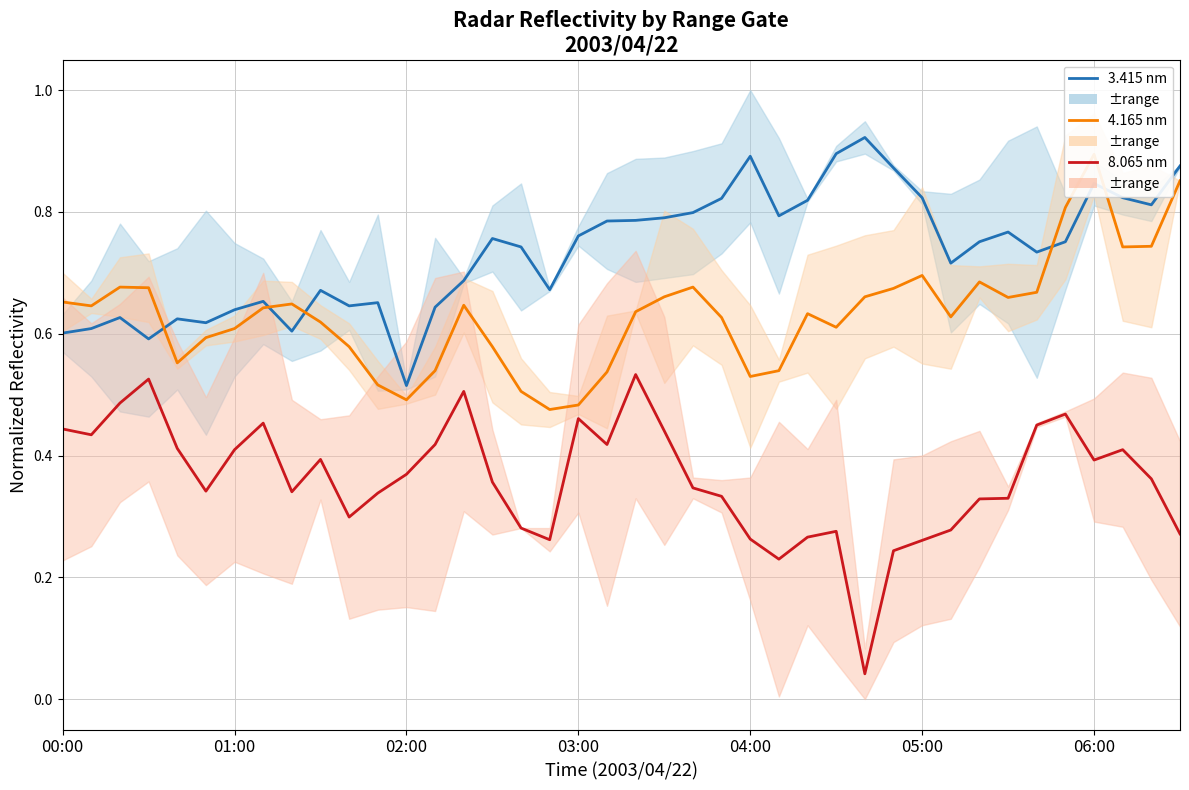

Does the chart have visible grid lines?

Yes